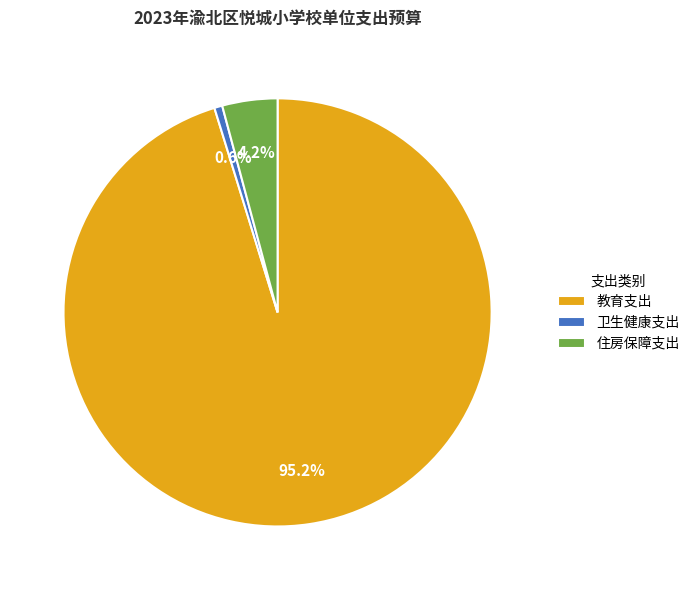

Which category accounts for the majority?

教育支出